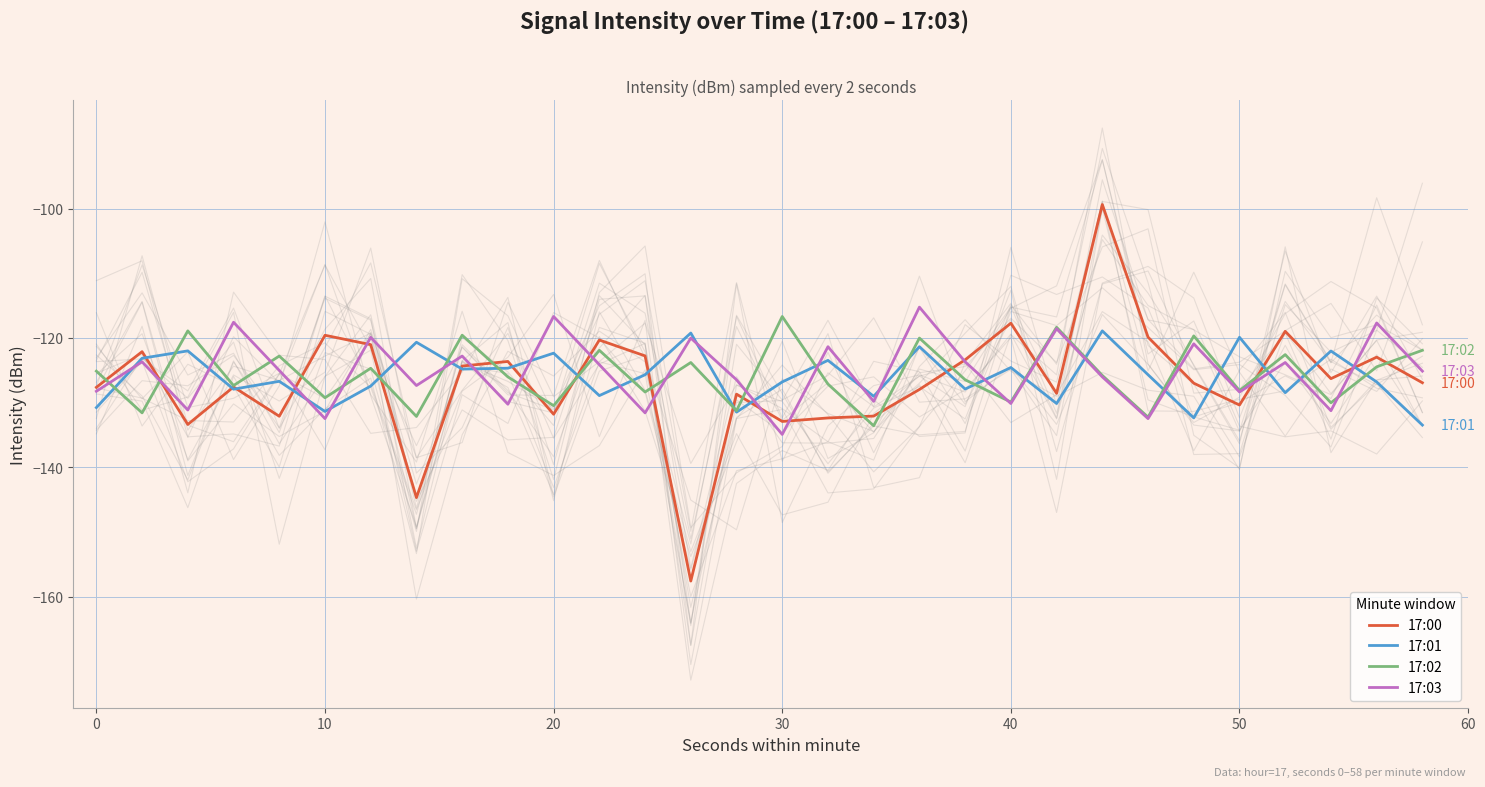

How many lines are shown in the chart?

4